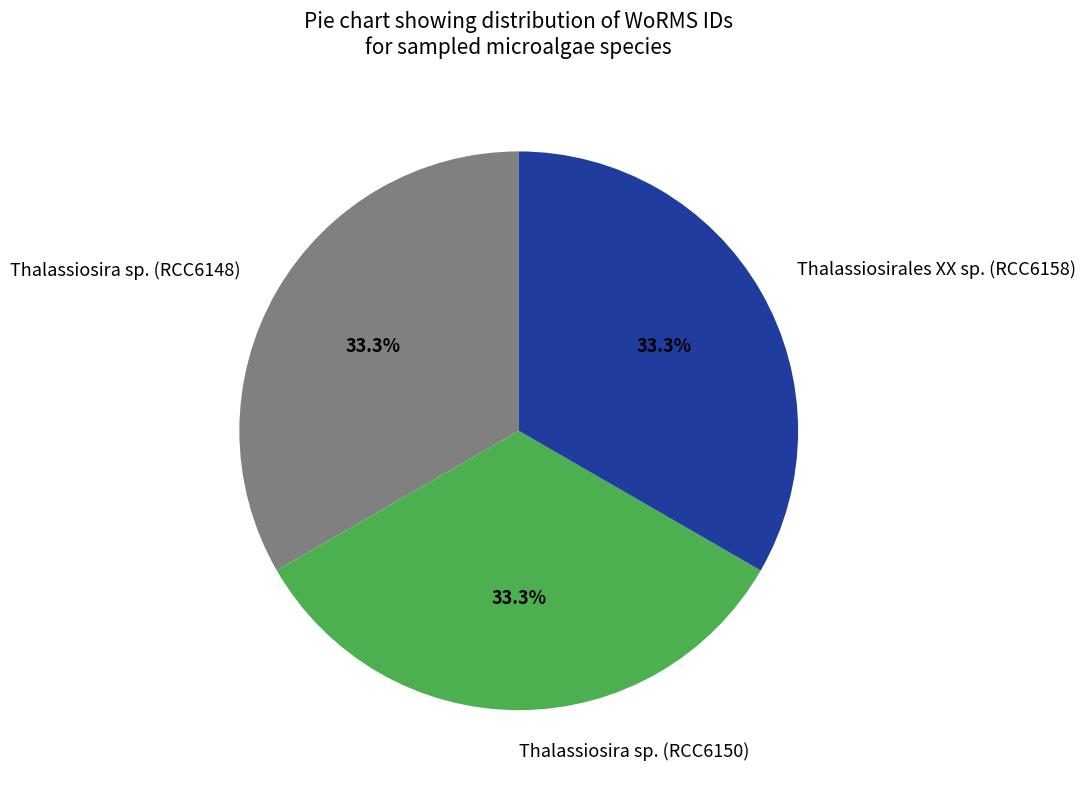

How many slices are in this pie chart?

3